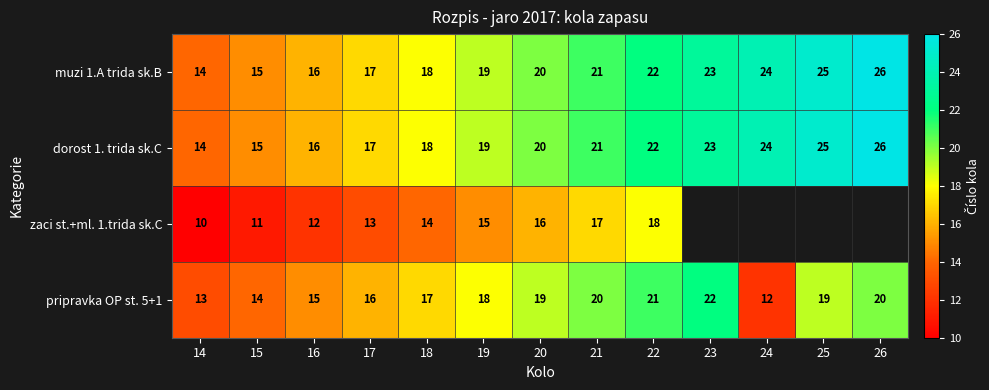

What is the difference between the maximum and minimum values in the pripravka OP st. 5+1 series?

10